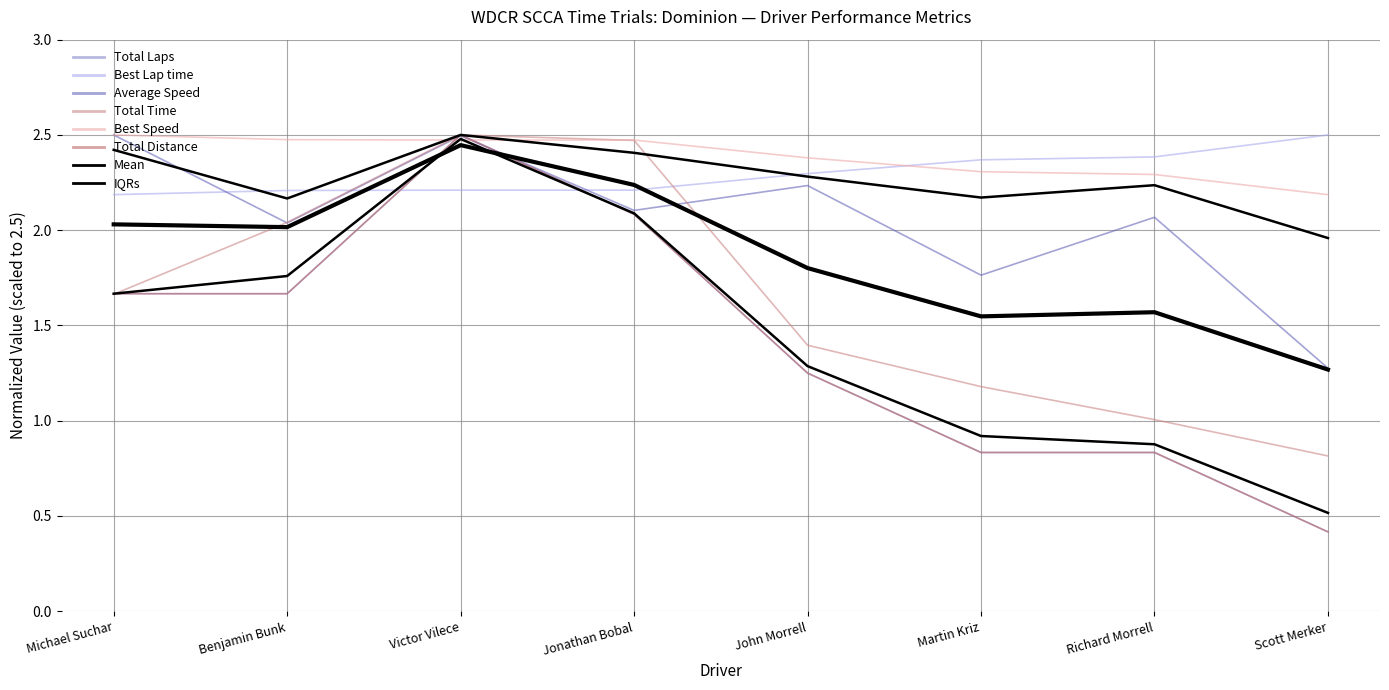

What is the approximate value of Total Laps at Martin Kriz?

0.8